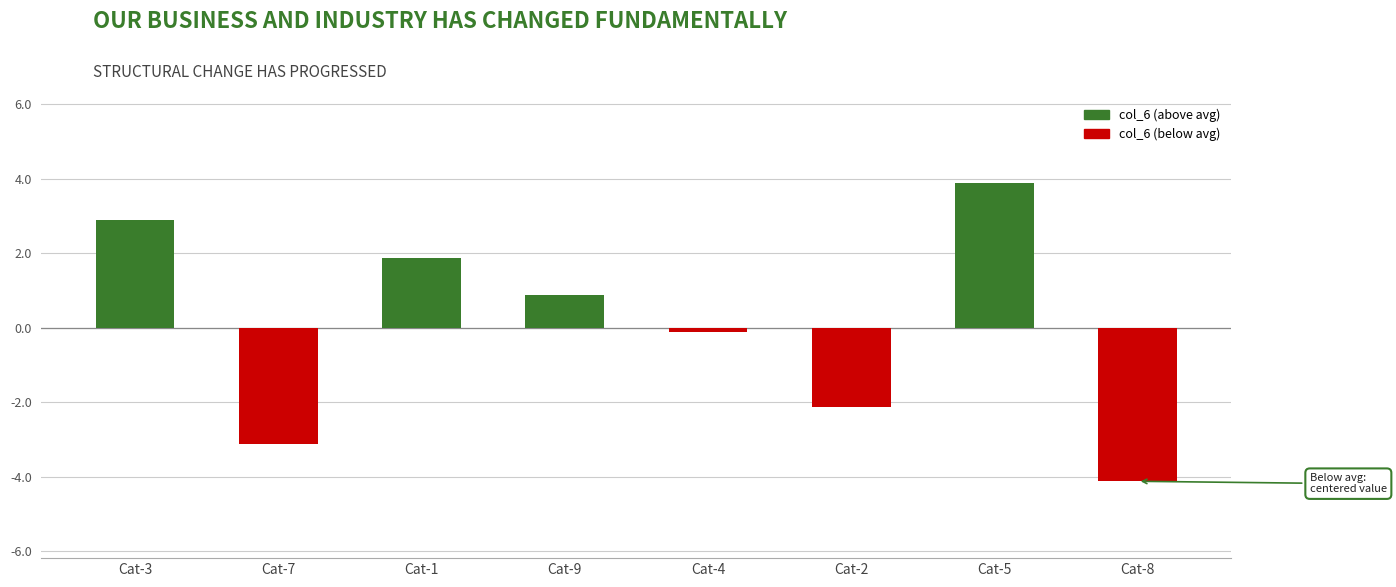

Which has a higher value, Cat-3 or Cat-5?

Cat-5